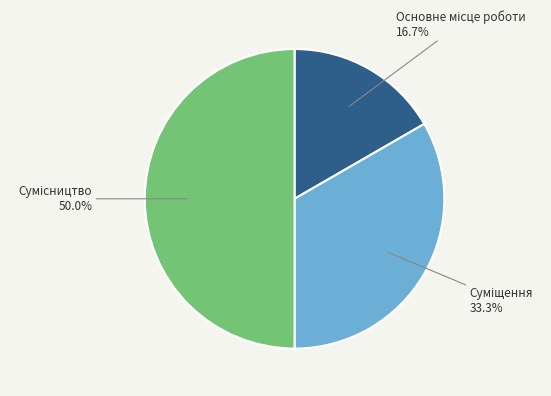

Rank the categories by value from lowest to highest.

Основне місце роботи, Суміщення, Сумісництво